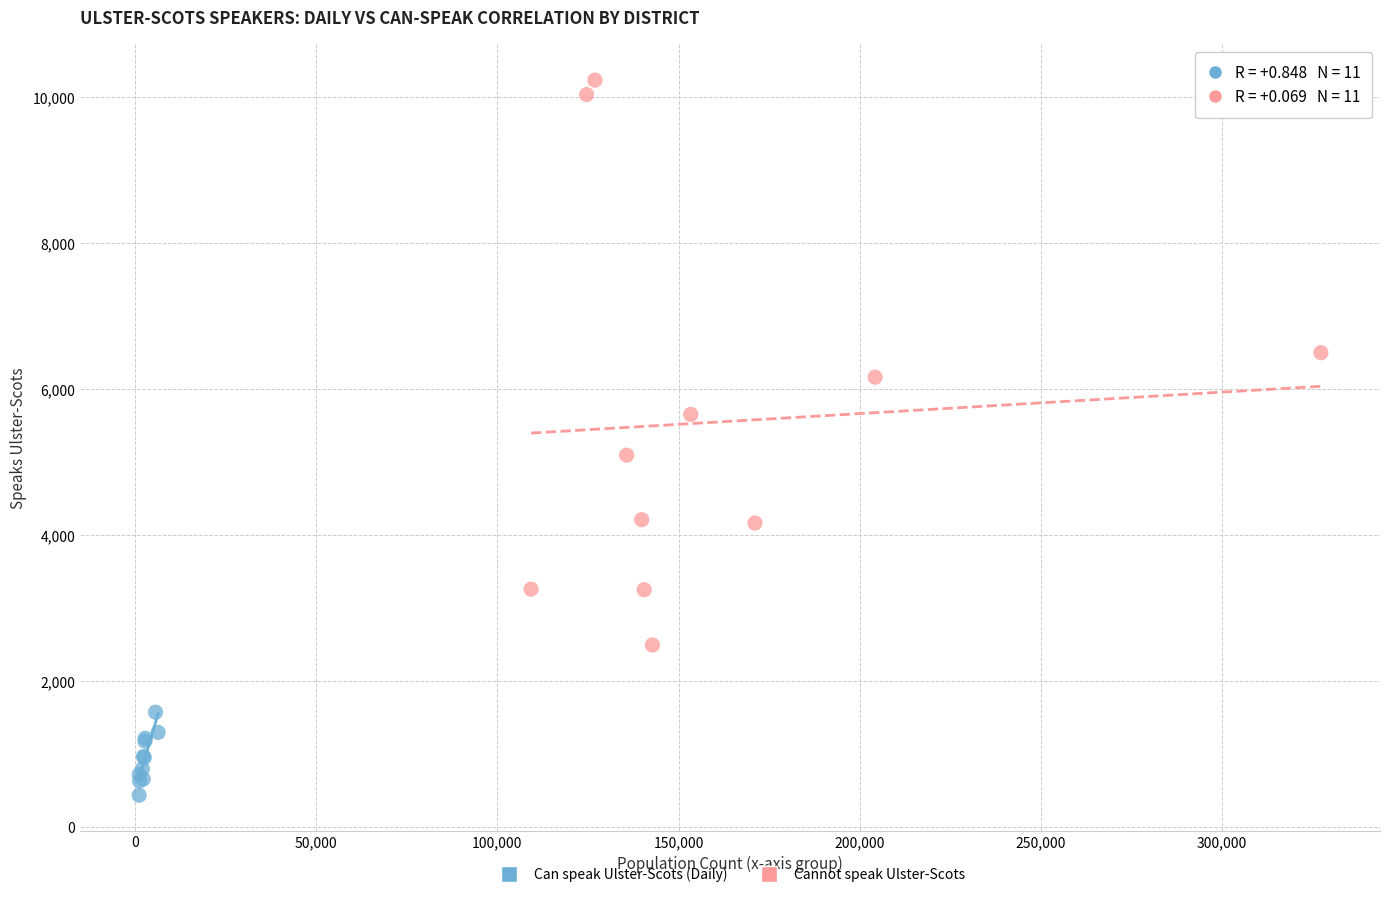

Which series contains the highest Y value?

Cannot speak Ulster-Scots